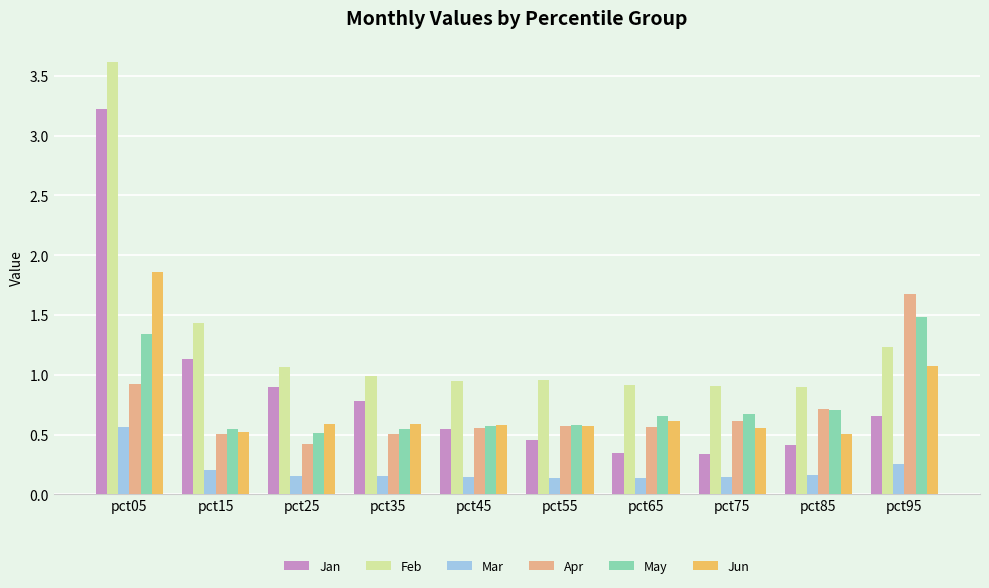

Which series has the widest spread of values?

Jan